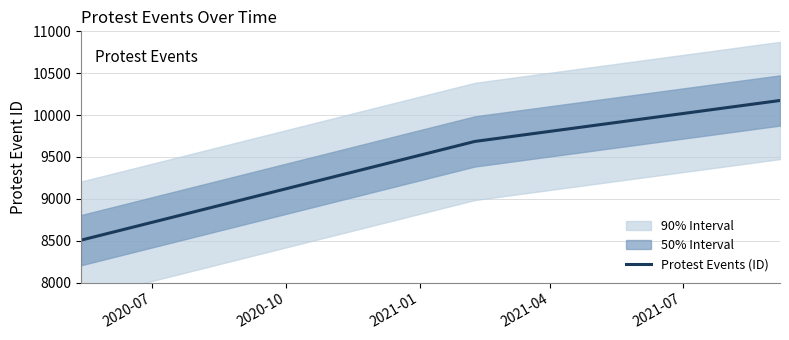

What is the difference between the maximum and minimum values?

1668